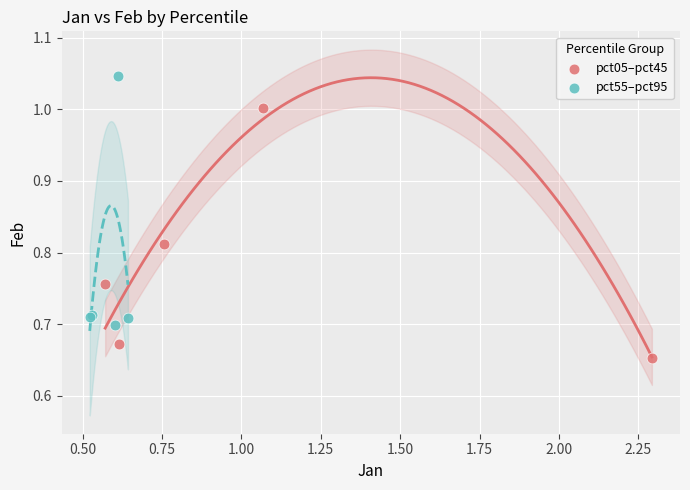

Which series contains the highest Y value?

pct55–pct95